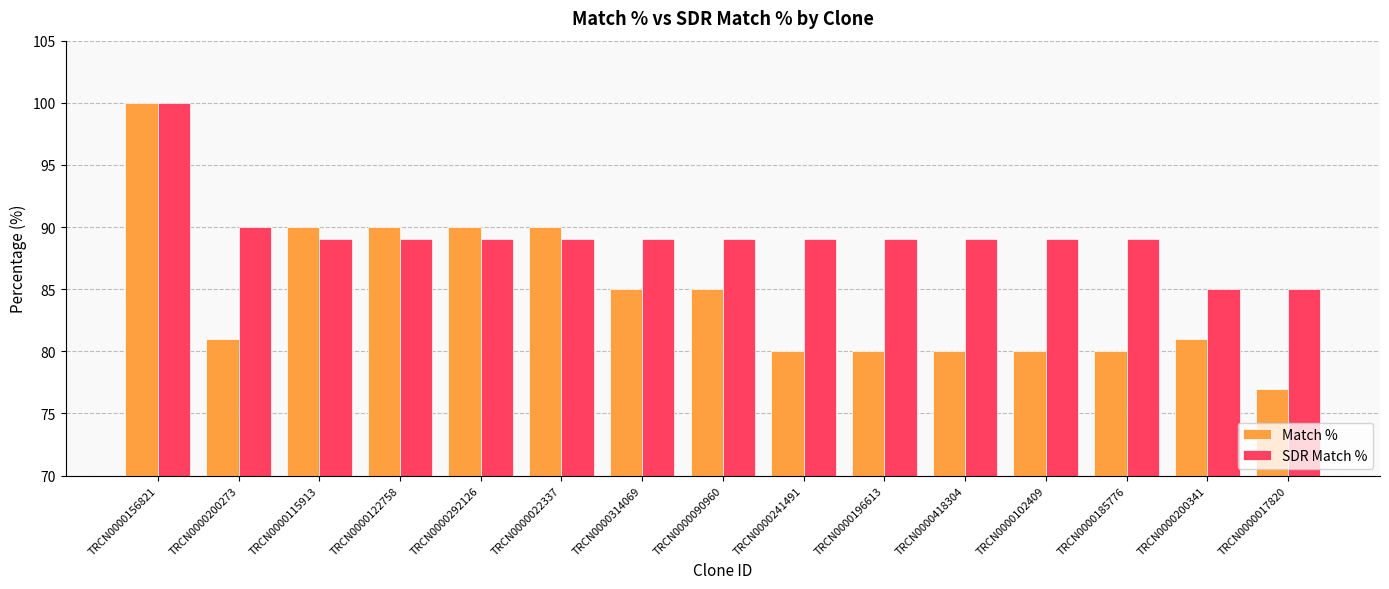

Which series has the widest spread of values?

Match %